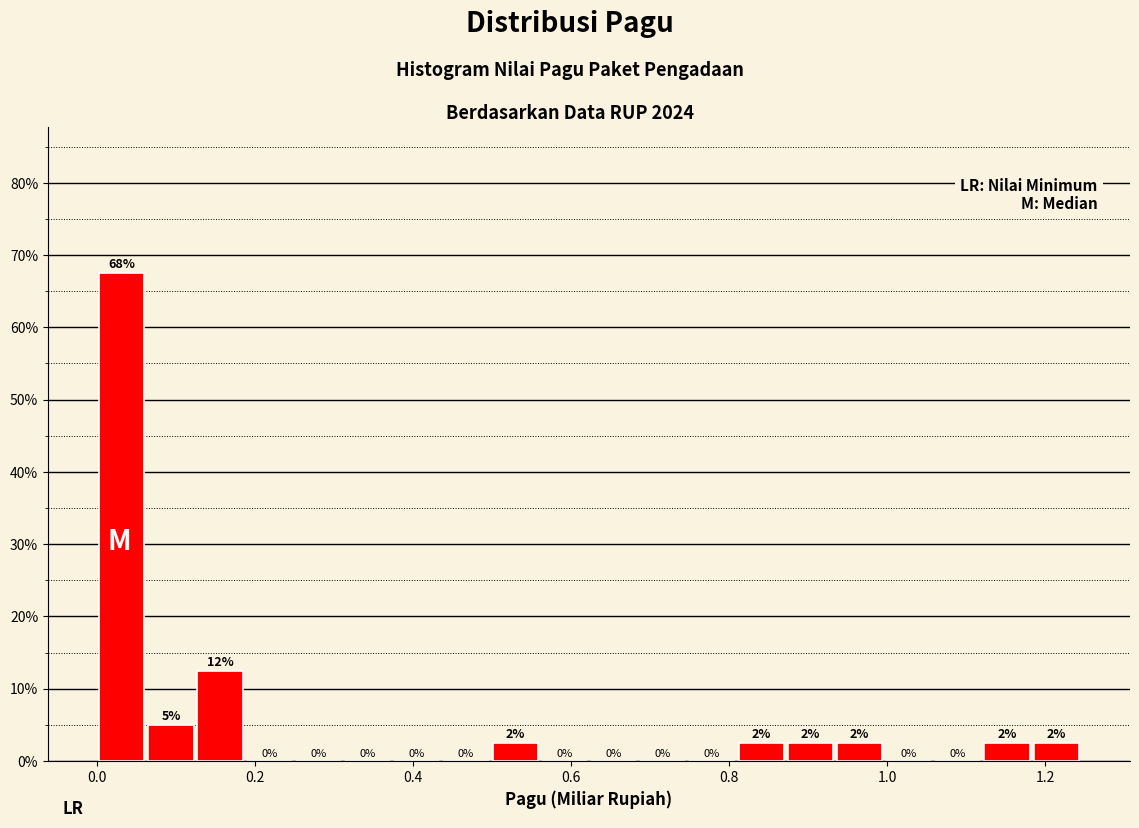

Read against the x-axis, roughly where is the centre of the tallest bar?

0.04